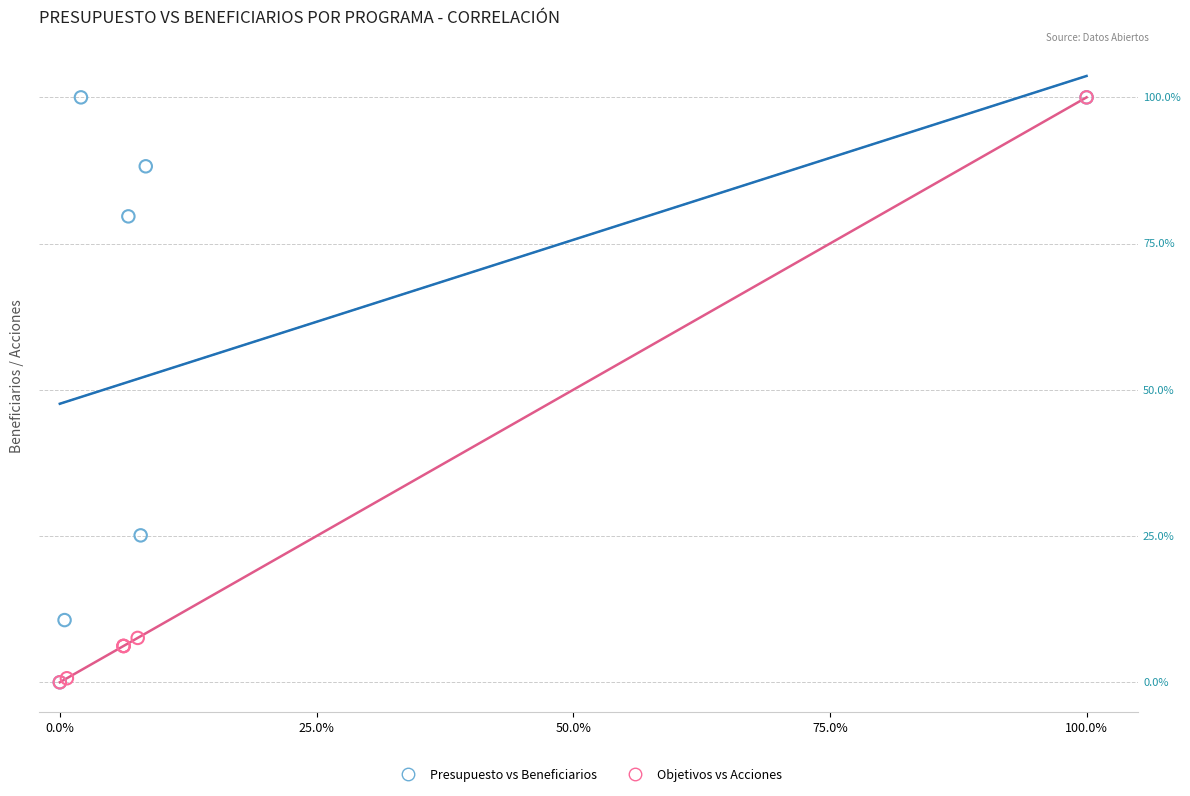

What are all the series names shown in the legend?

Presupuesto vs Beneficiarios, Objetivos vs Acciones